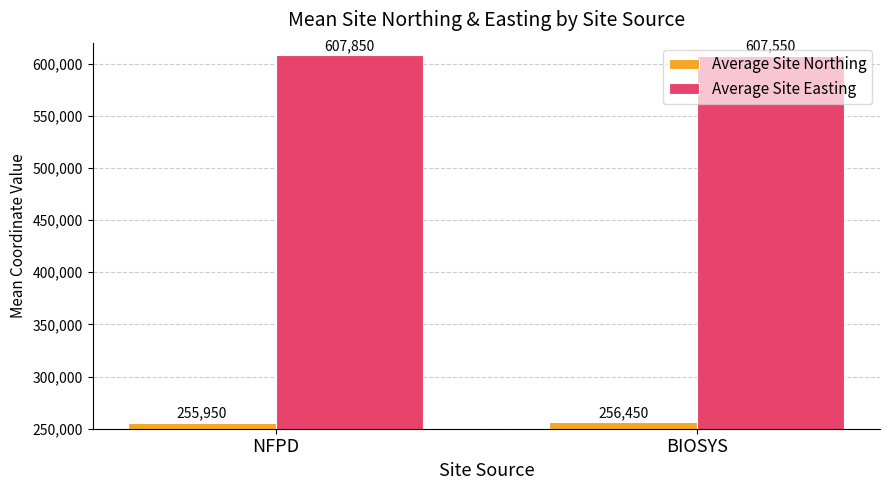

Between NFPD and BIOSYS, which series saw the biggest shift?

Average Site Northing